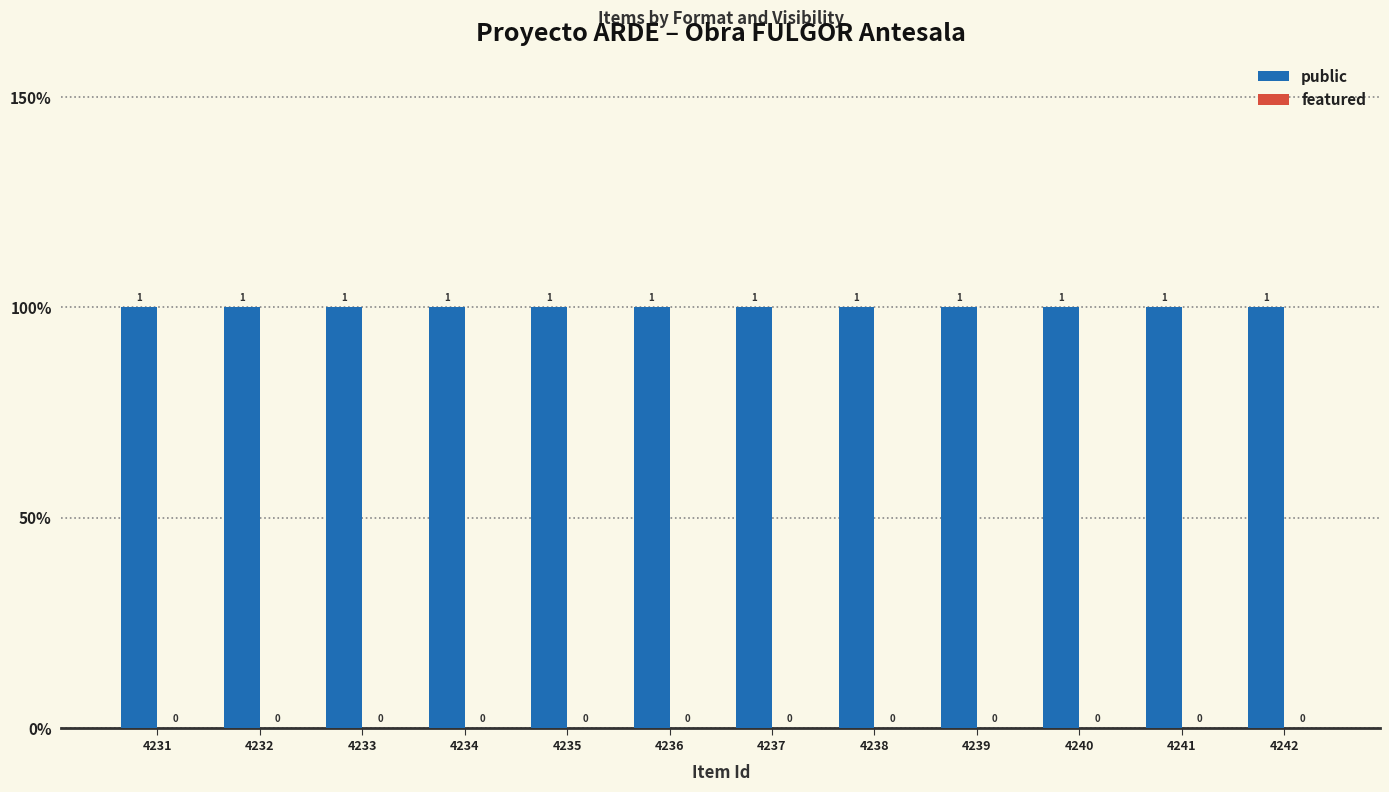

Rank the categories by public value from lowest to highest.

4231, 4232, 4233, 4234, 4235, 4236, 4237, 4238, 4239, 4240, 4241, 4242